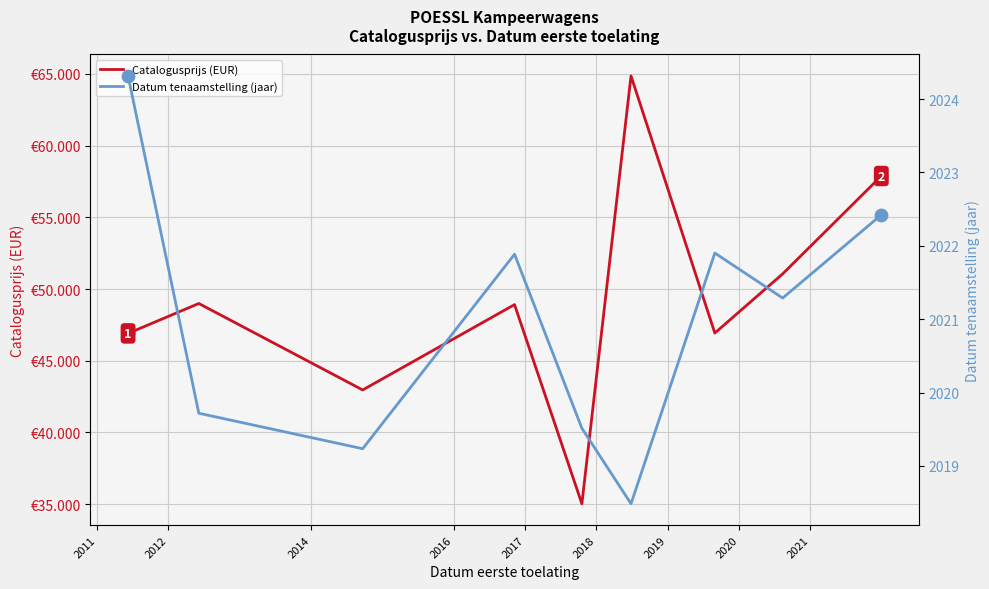

Which series has the largest total across all categories?

Catalogusprijs (EUR)